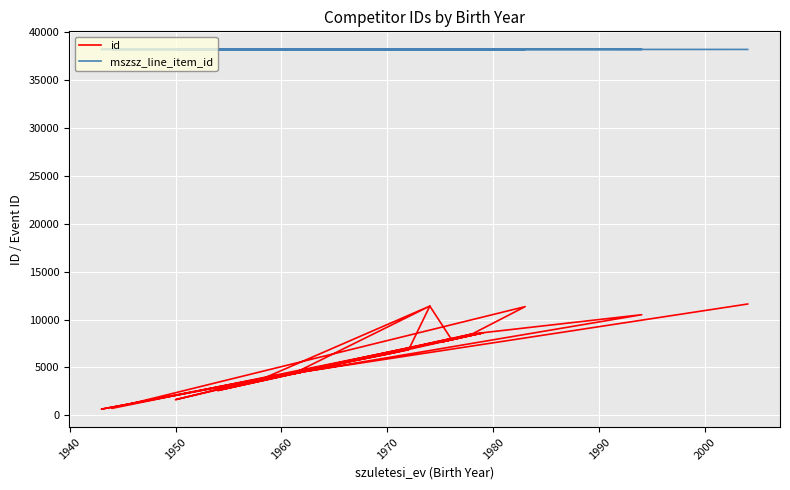

What are all the series names shown in the legend?

id, mszsz_line_item_id